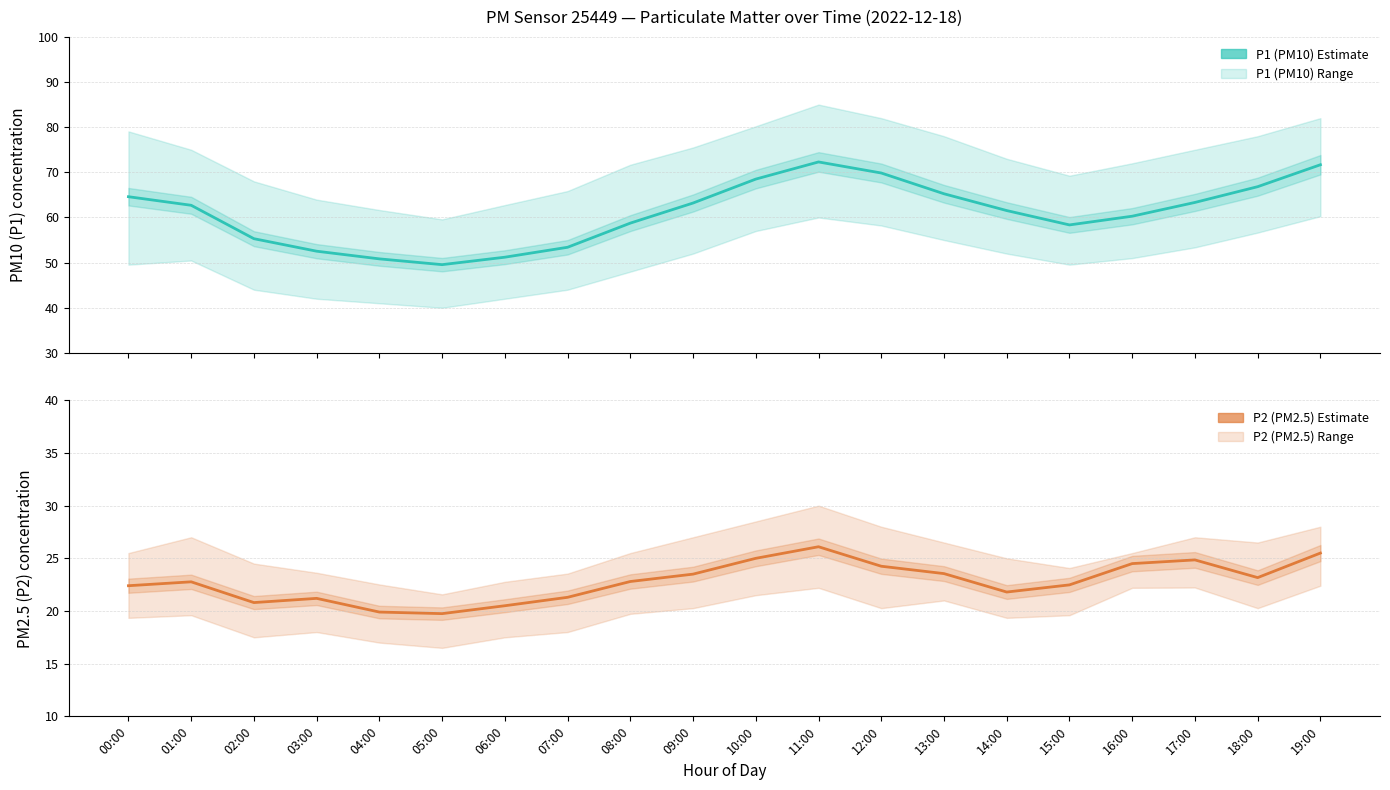

How many lines are shown in the chart?

2